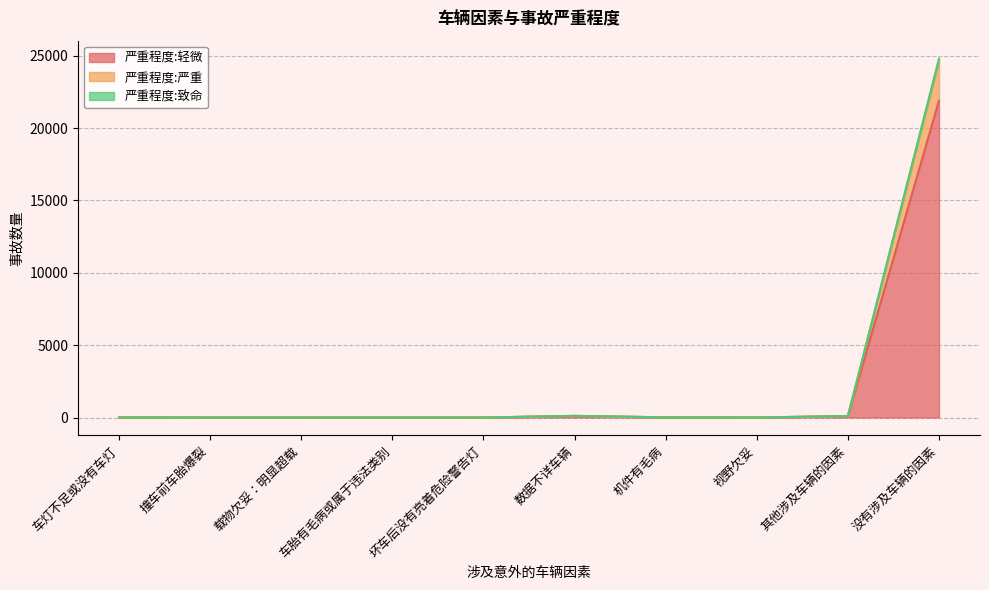

What is the difference between the maximum and second lowest values in the 严重程度:致命 series?

24671